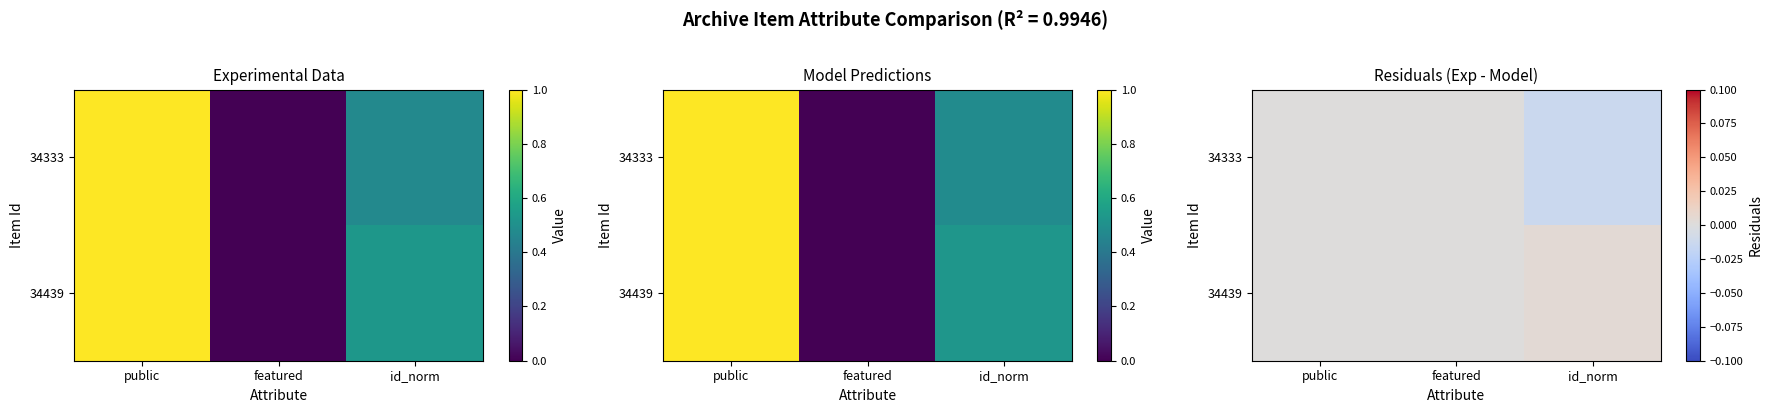

How many values in 34333 are below zero?

1